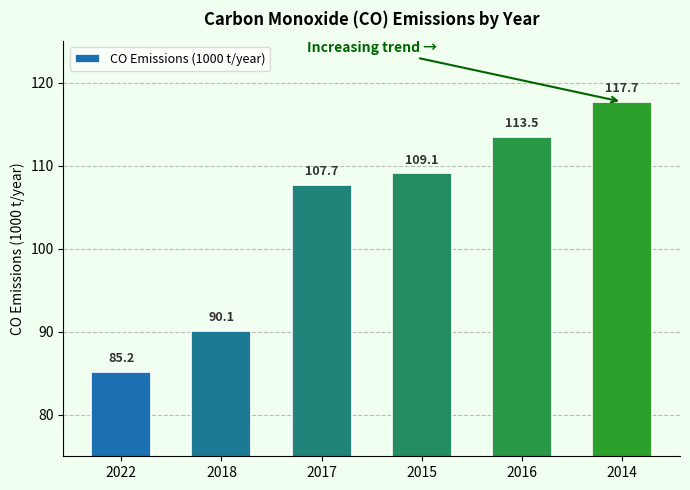

The value at 2014 is 117.7. True or false?

True